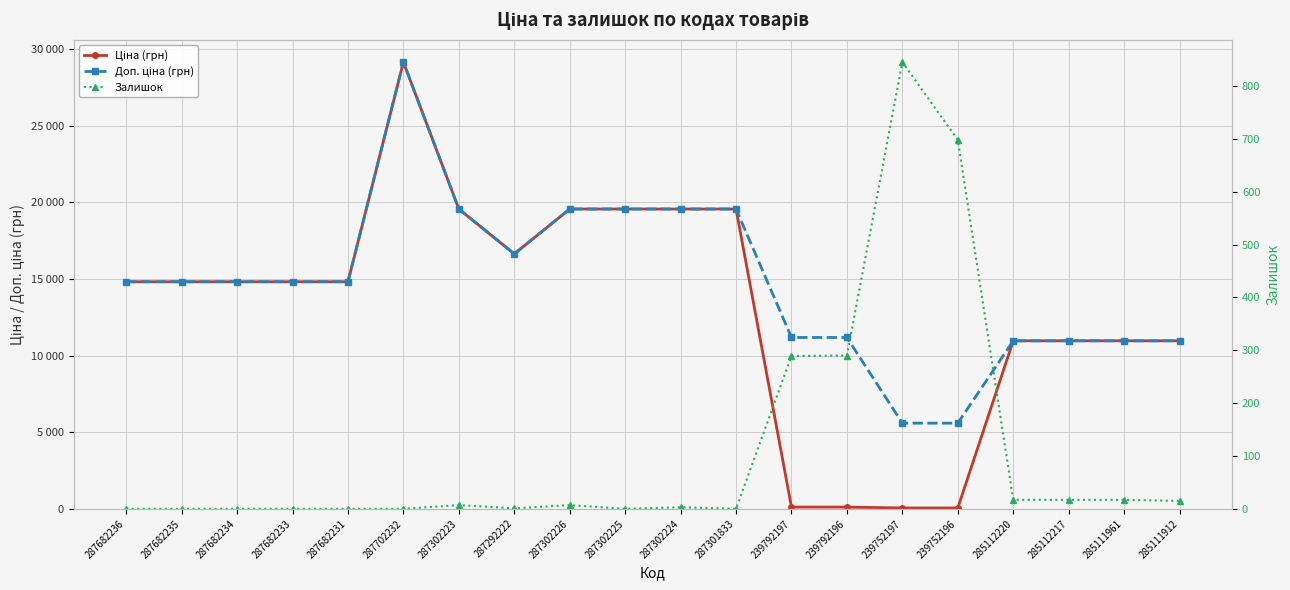

Does the chart display data point markers on the line(s)?

Yes